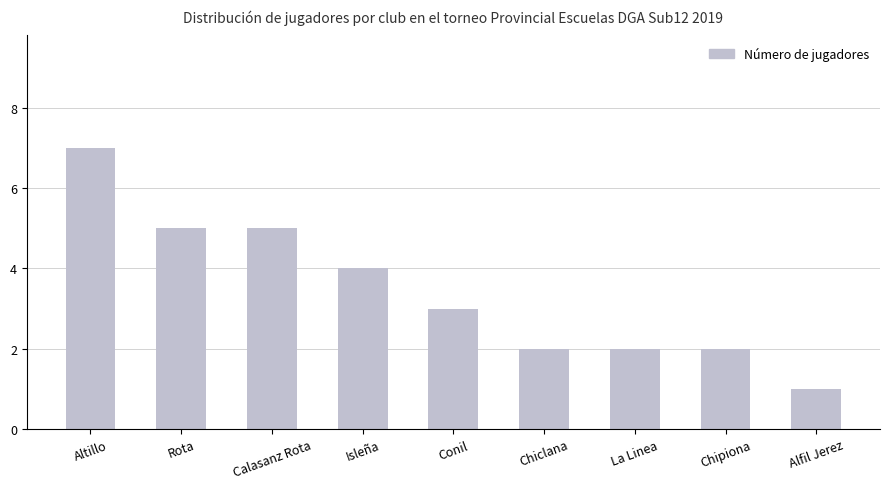

What is the label of the 5th bar from the left?

Conil